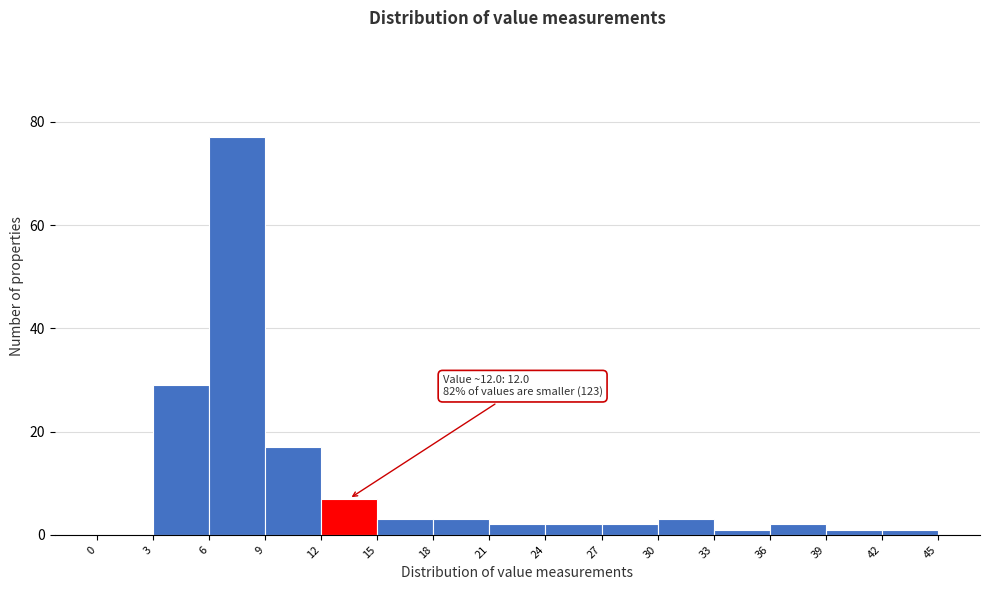

Over which range of the x-axis is the bar tallest?

6 to 9